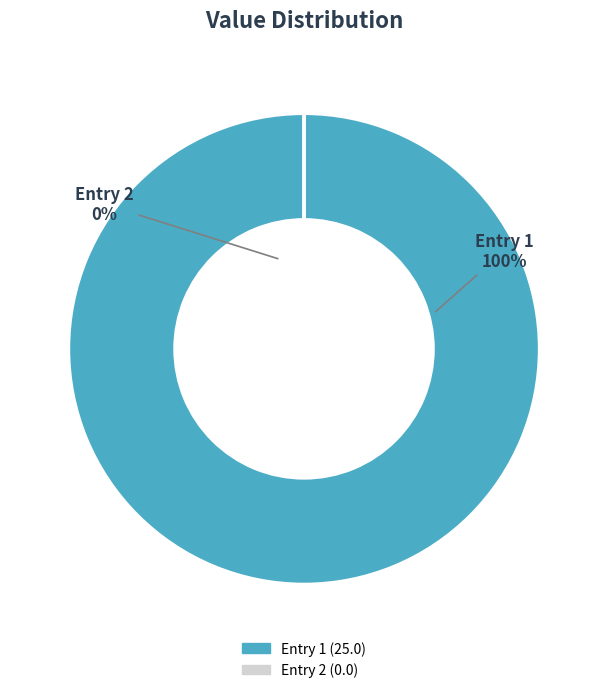

Is it true that 2023-02-22T15:44:26.500Z is 99% of the pie?

False